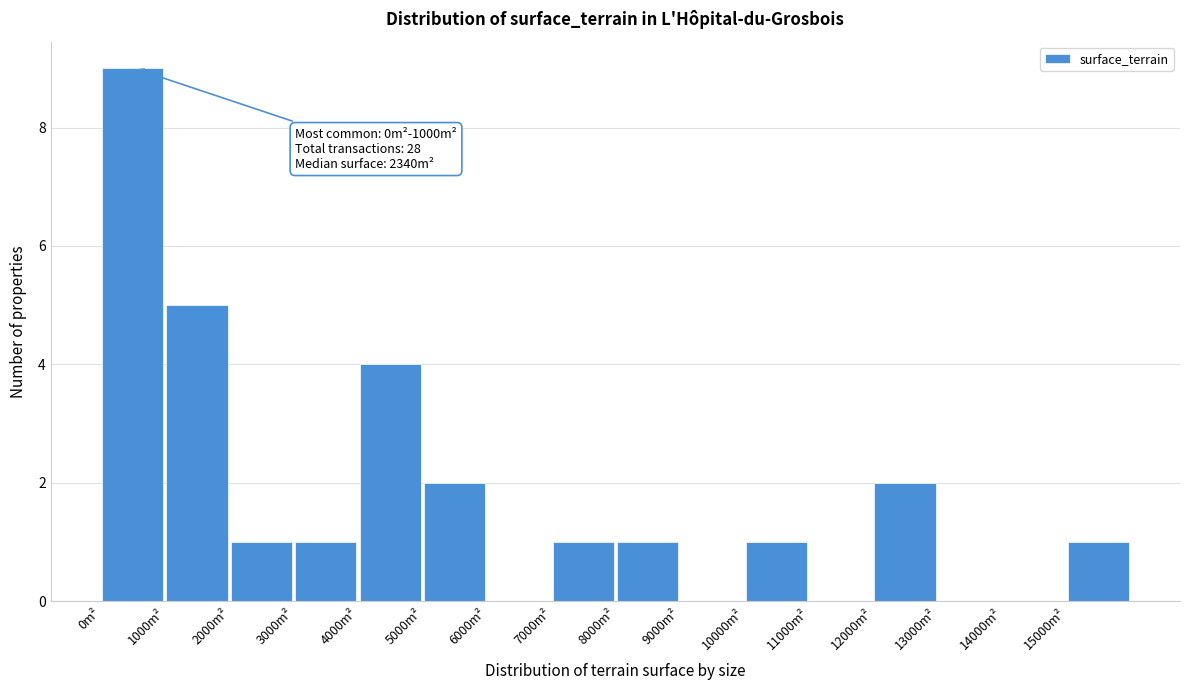

Which range on the x-axis has the tallest bar?

0 to 1000